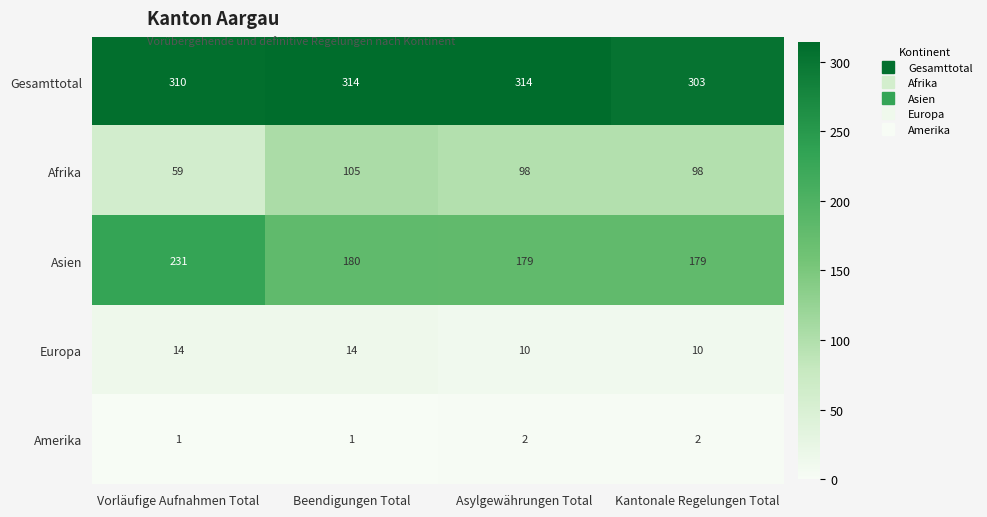

True or false: Gesamttotal has a value of 470 at Asylgewährungen Total.

False